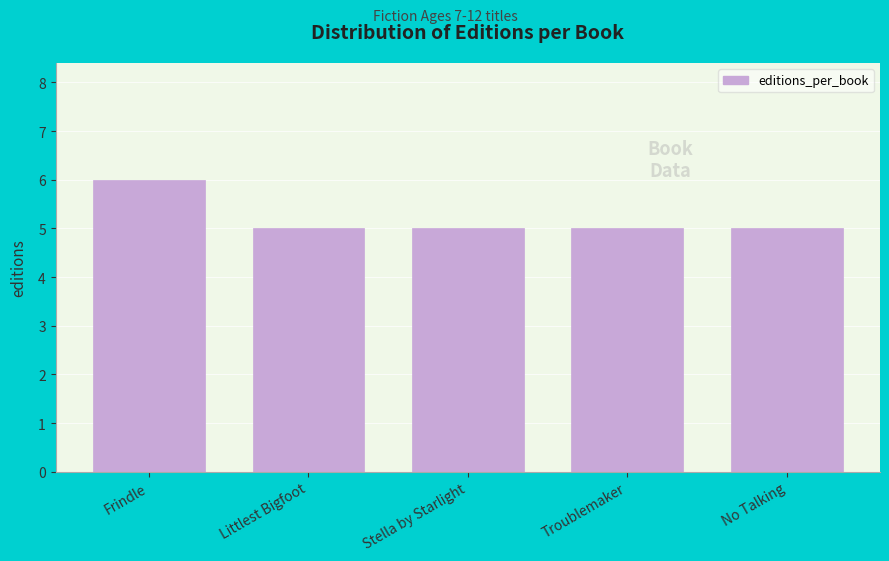

Reading left to right, transcribe all the data shown in this chart.

Frindle=6	Littlest Bigfoot=5	Stella by Starlight=5	Troublemaker=5	No Talking=5